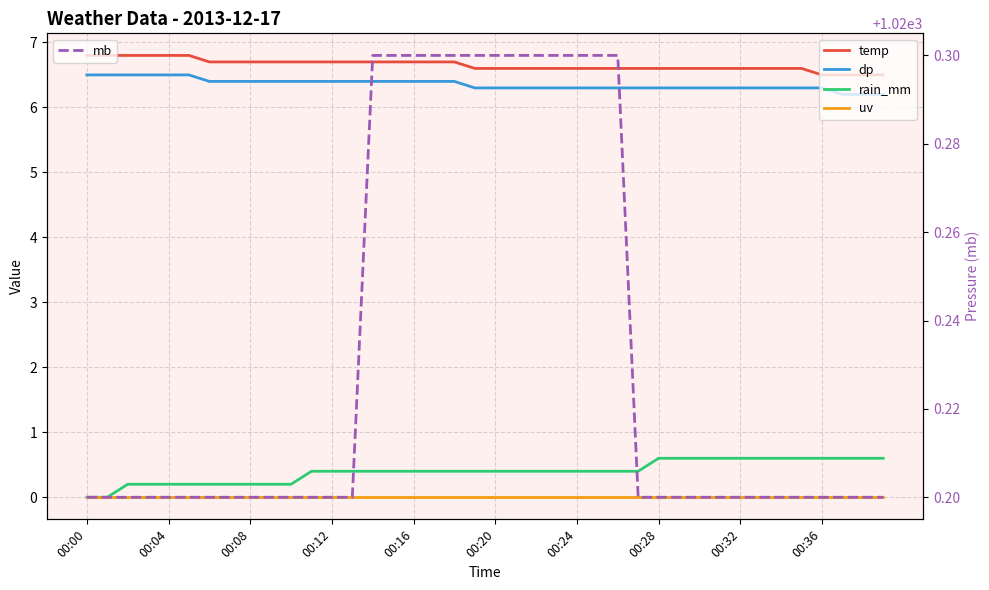

True or false: mb and dp intersect in this chart.

False